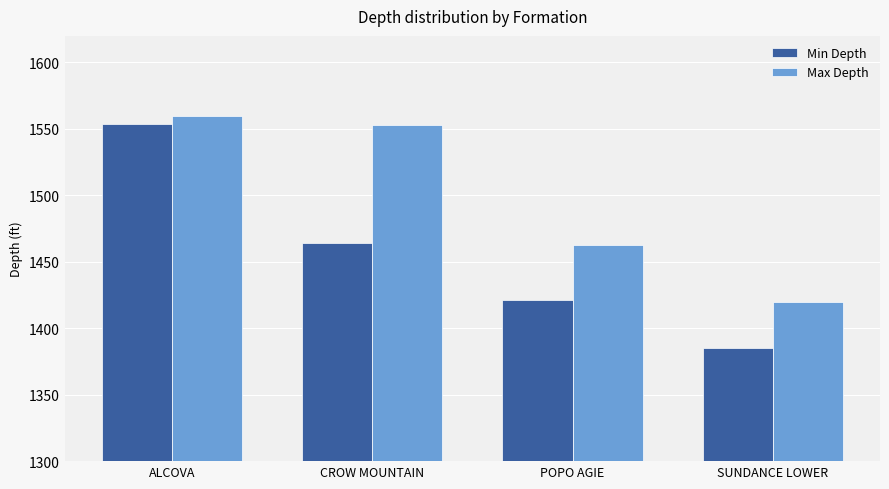

True or false: Min Depth has a value of 2612 at CROW MOUNTAIN.

False